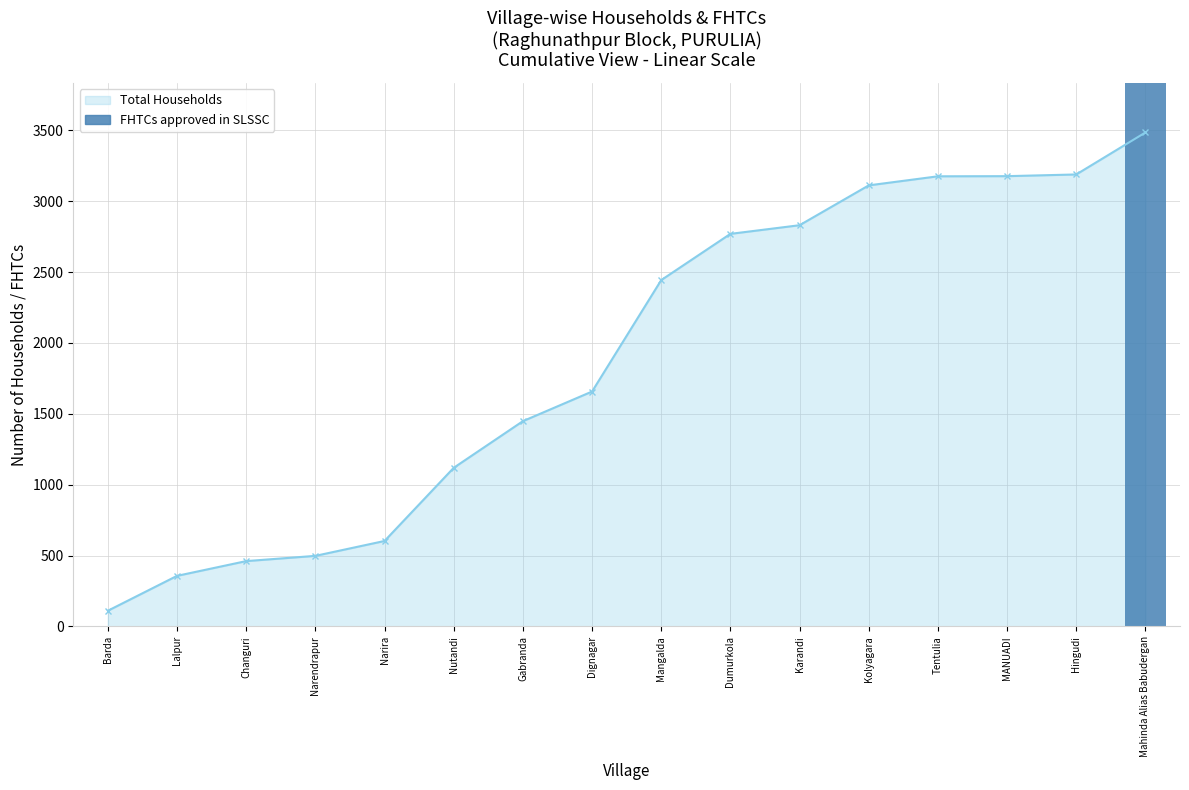

How many positive values are there?

1